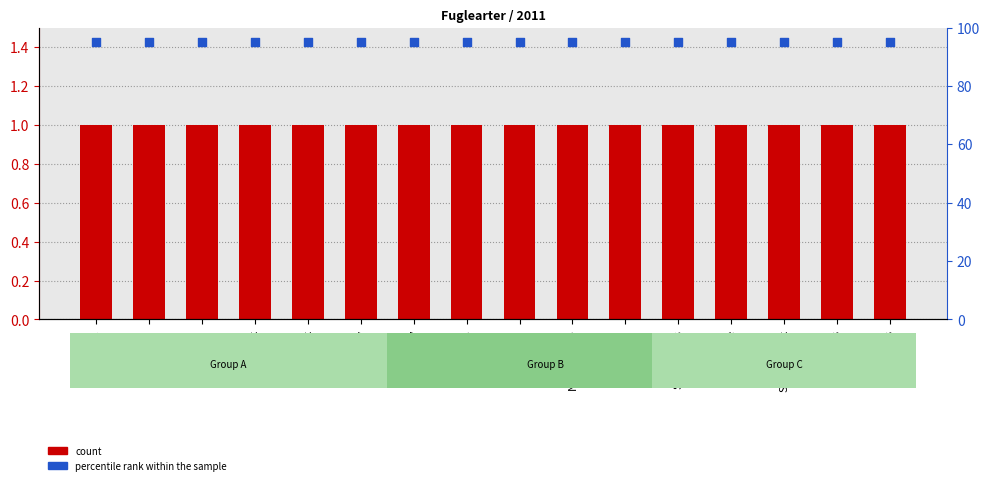

At how many categories does at least one series exceed 76?

16